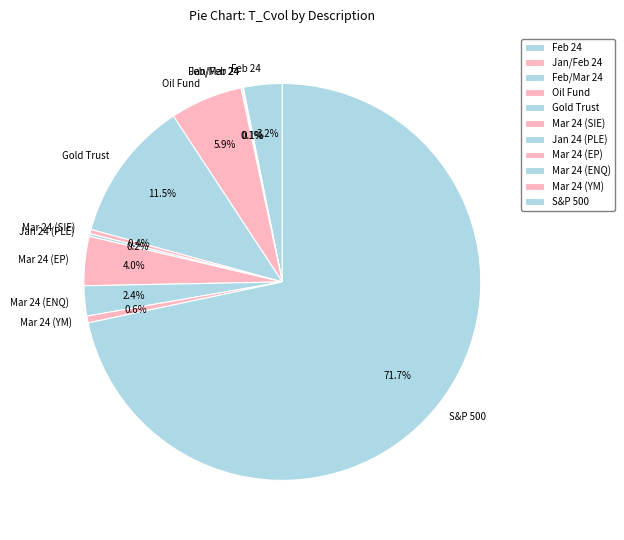

Combined, do Mar 24 (YM) and S&P 500 account for over 50%?

Yes